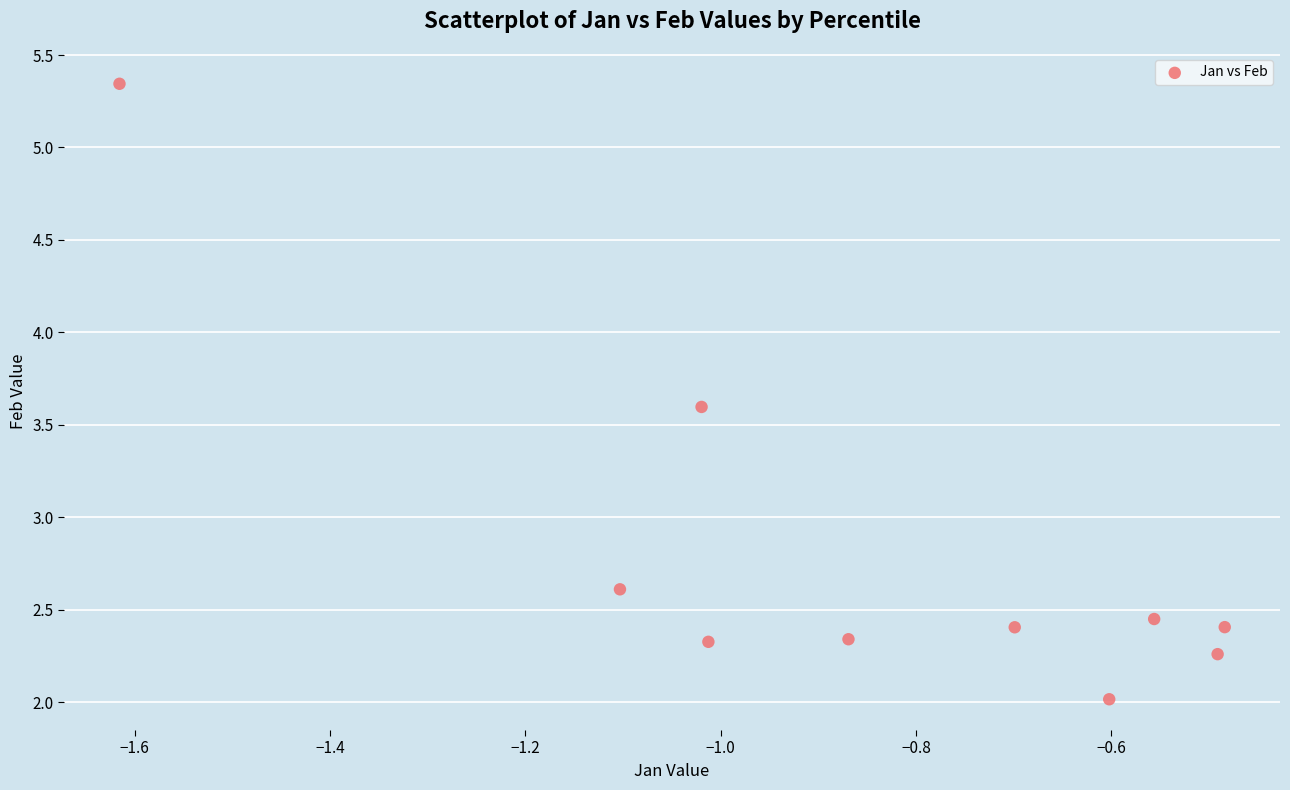

What is the range of X values (max minus min)?

1.1